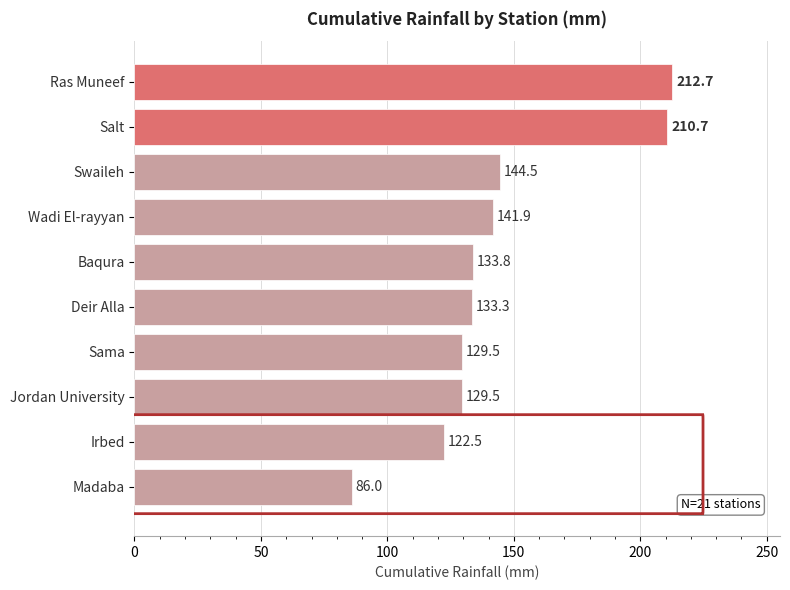

The value at Baqura is 72.9. True or false?

False